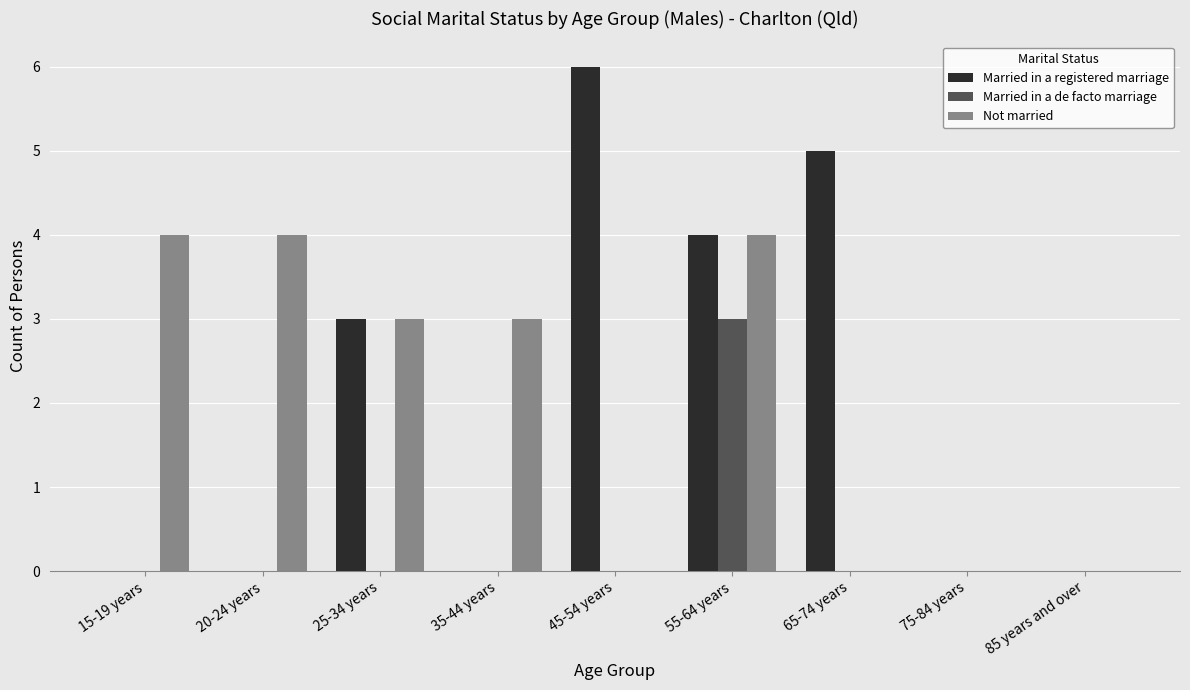

What is the sum of the Not married values at 20-24 years and 85 years and over?

4